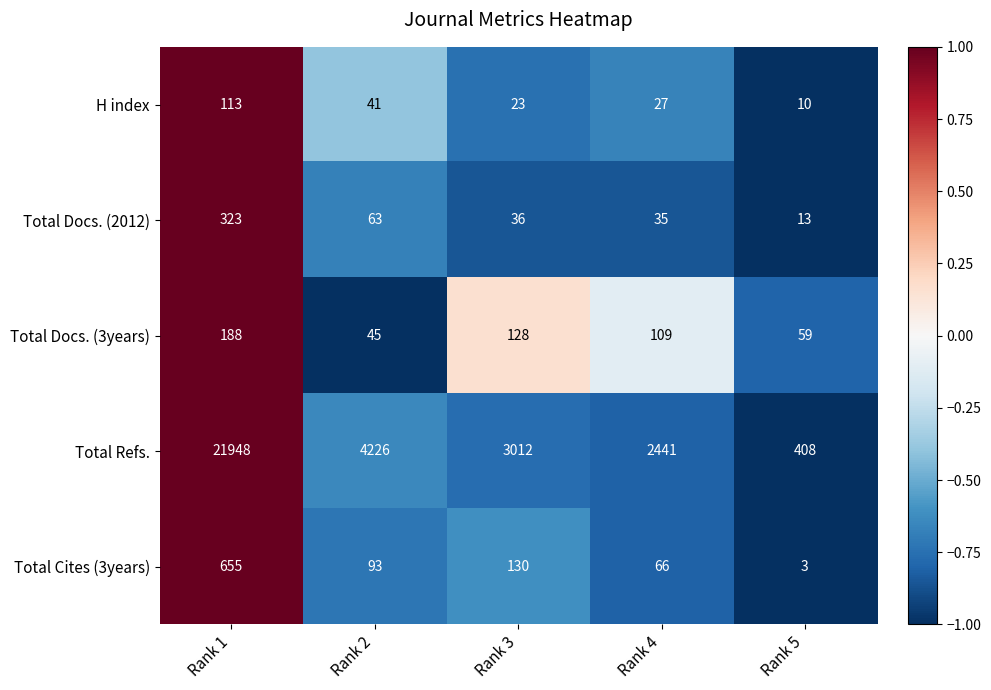

Is the value of Total Refs. at Rank 1 greater than the value of Total Docs. (3years) at Rank 3?

Yes